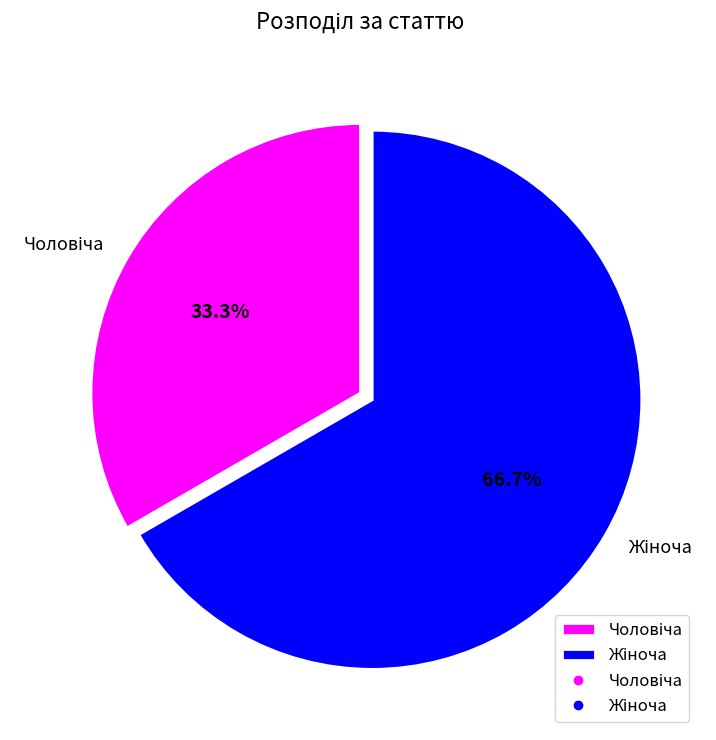

Is there any slice that represents more than half of the pie?

Yes